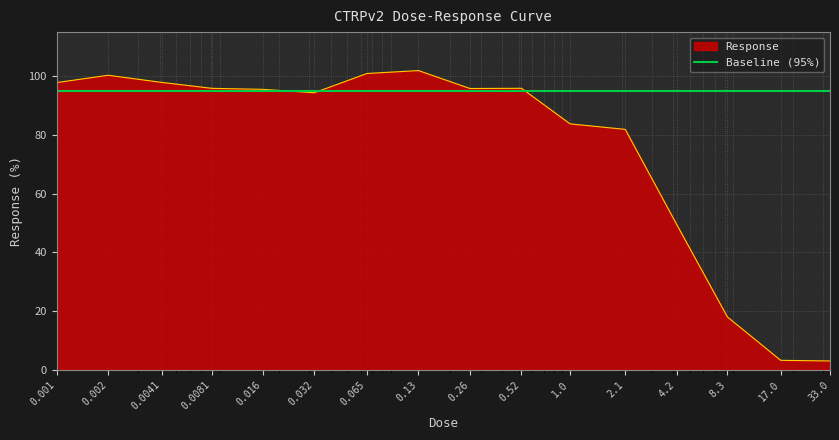

List the labels in order of value, largest first.

0.13, 0.065, 0.002, 0.0041, 0.001, 0.52, 0.0081, 0.26, 0.016, 0.032, 1.0, 2.1, 4.2, 8.3, 17.0, 33.0